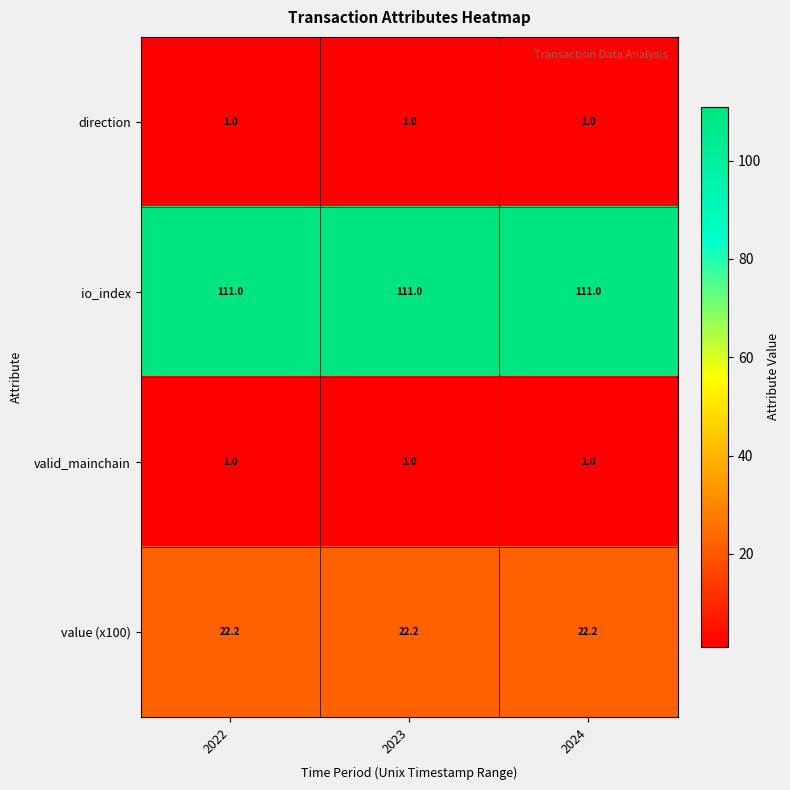

What is the spread (max minus min) of values at 2023?

110.0